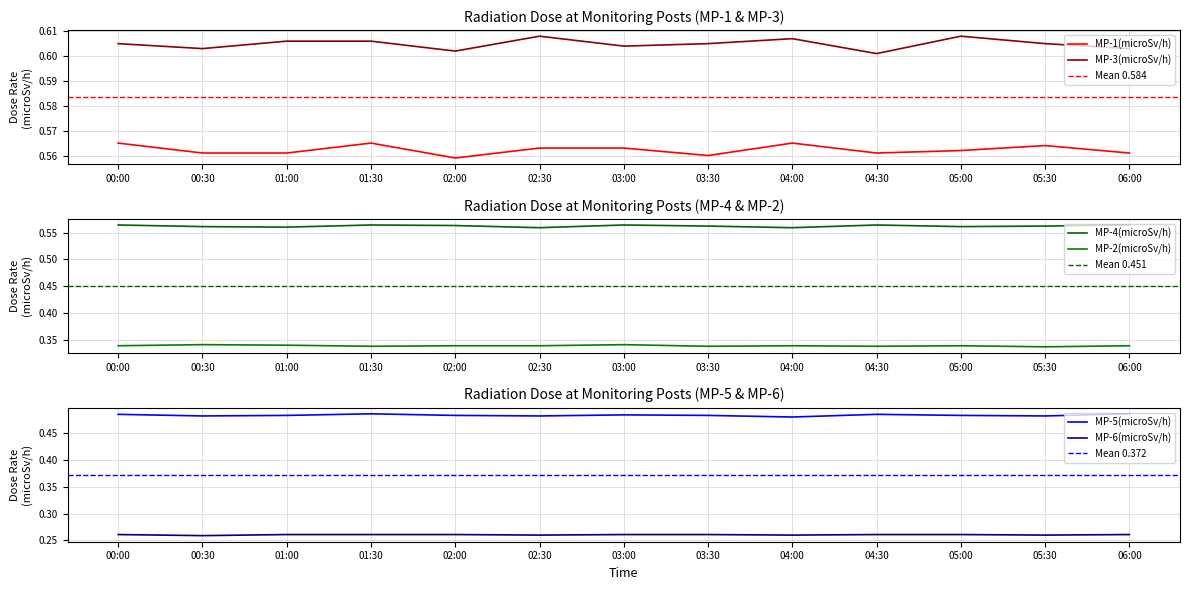

What is the value of the MP-2(microSv/h) point at the 8th from the left?

0.3